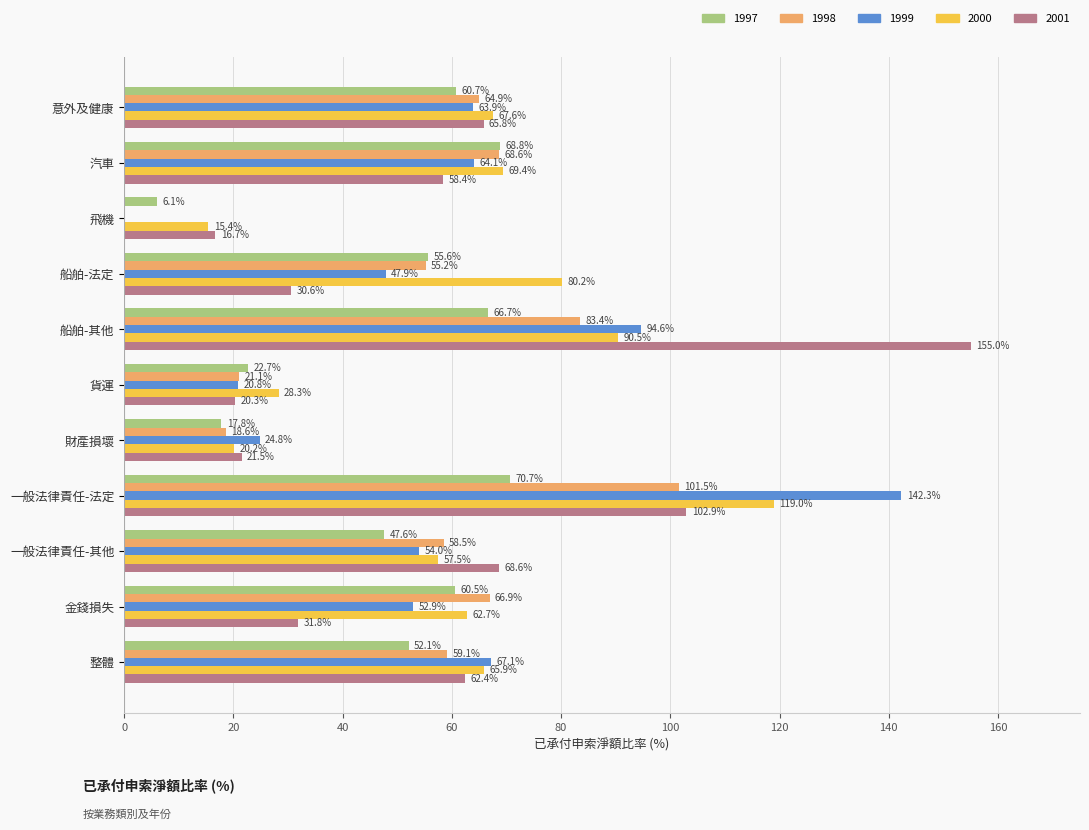

At which label does 1997 reach its peak?

一般法律責任-法定